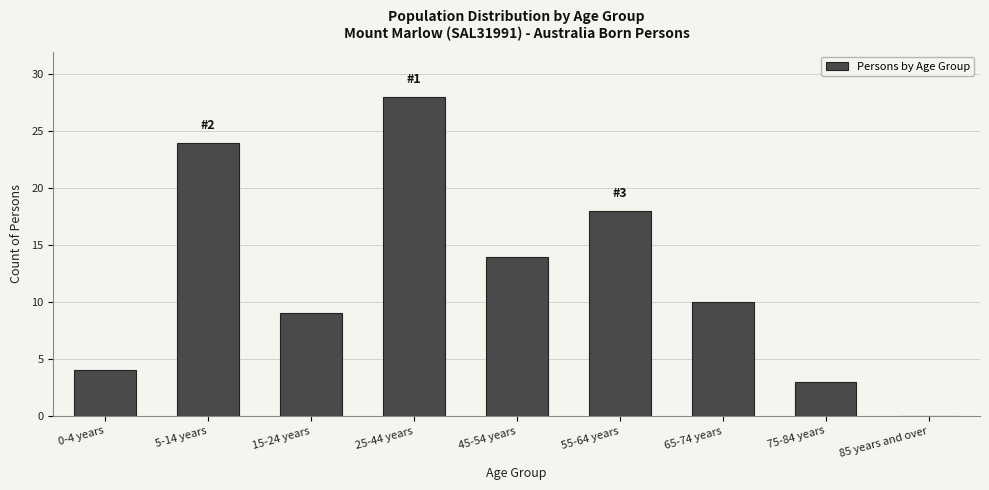

Reading left to right, what are all the values shown in this chart?

0-4 years=4	5-14 years=24	15-24 years=9	25-44 years=28	45-54 years=14	55-64 years=18	65-74 years=10	75-84 years=3	85 years and over=0